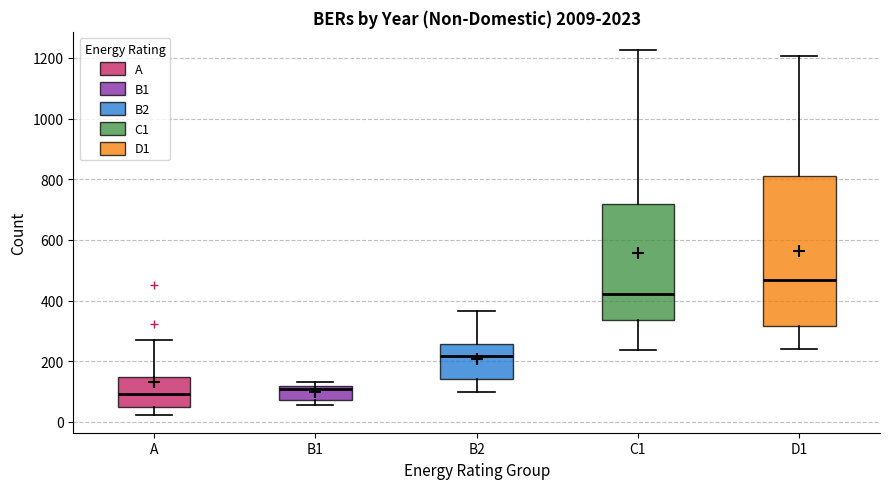

Where is the upper edge of the box for C1 on the y-axis? The values are not printed on the chart, so give them approximately, as read against the axis.

720